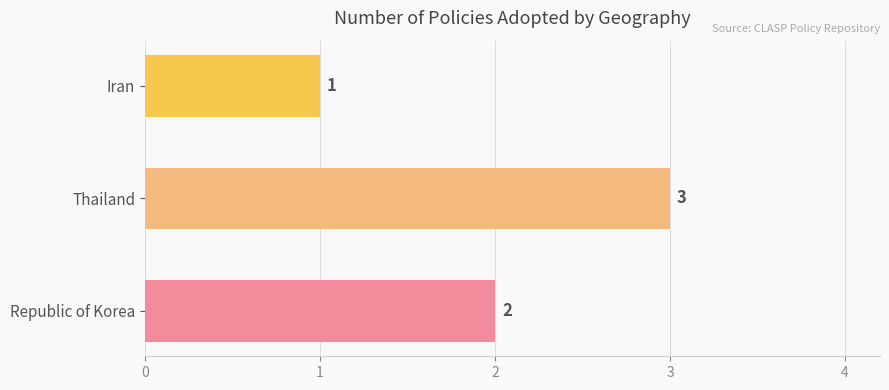

Reading bottom to top, what are all the values shown in this chart?

2	3	1